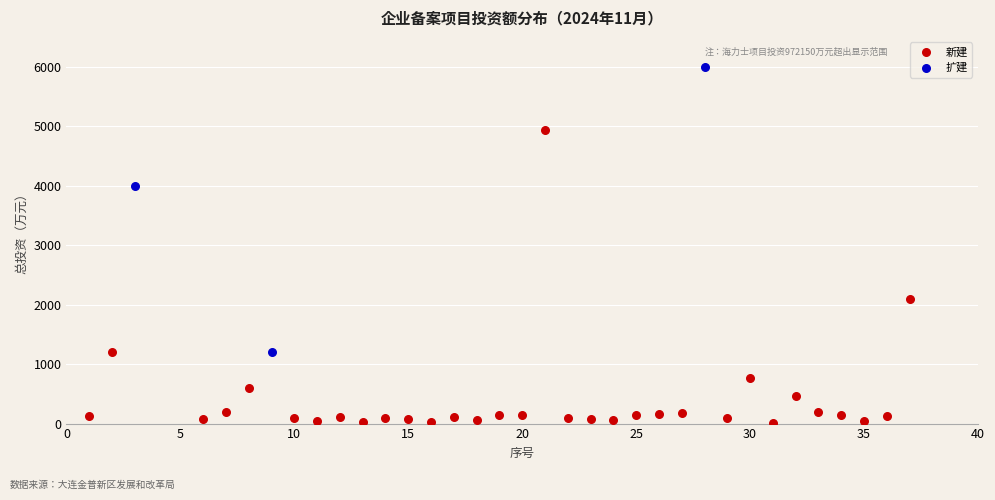

Which series reaches the maximum Y coordinate?

扩建